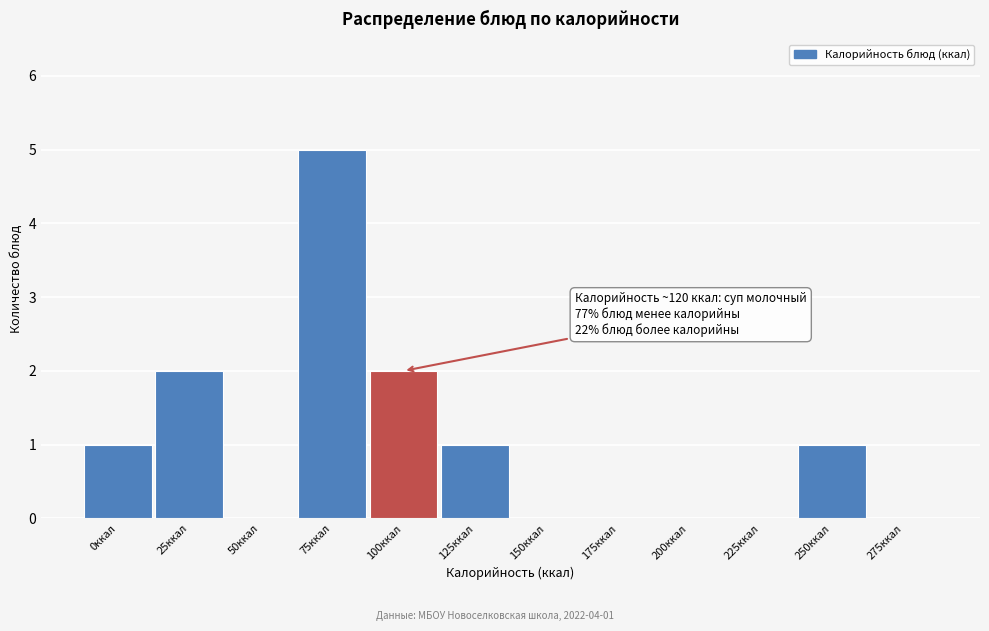

Reading right to left, transcribe all the data shown in this chart.

275ккал=0	250ккал=1	225ккал=0	200ккал=0	175ккал=0	150ккал=0	125ккал=1	100ккал=2	75ккал=5	50ккал=0	25ккал=2	0ккал=1